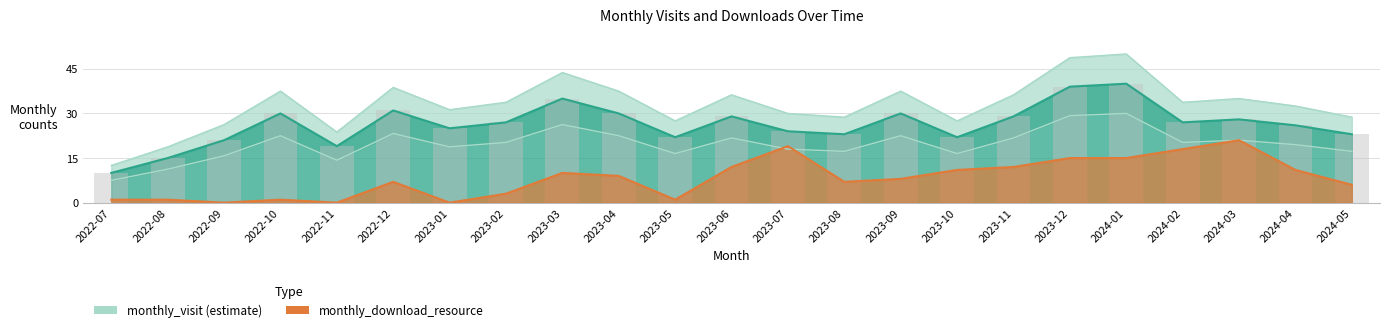

What is the average value of the monthly_visit series?

26